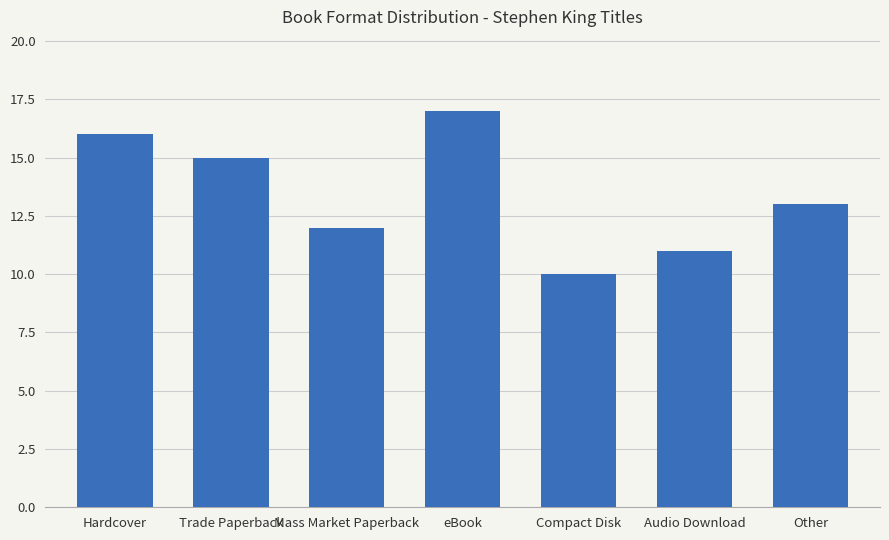

True or false: the data shows 8 at Mass Market Paperback.

False